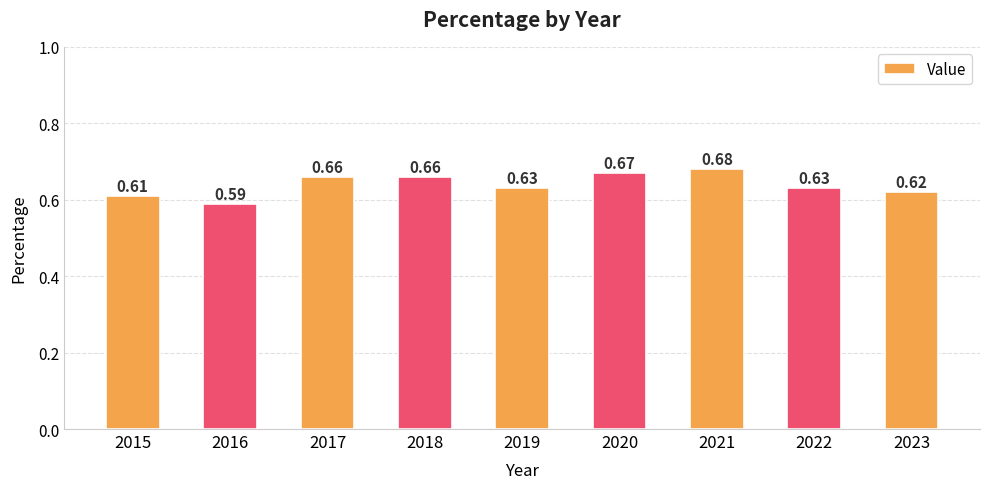

What is the sum of all values?

5.8